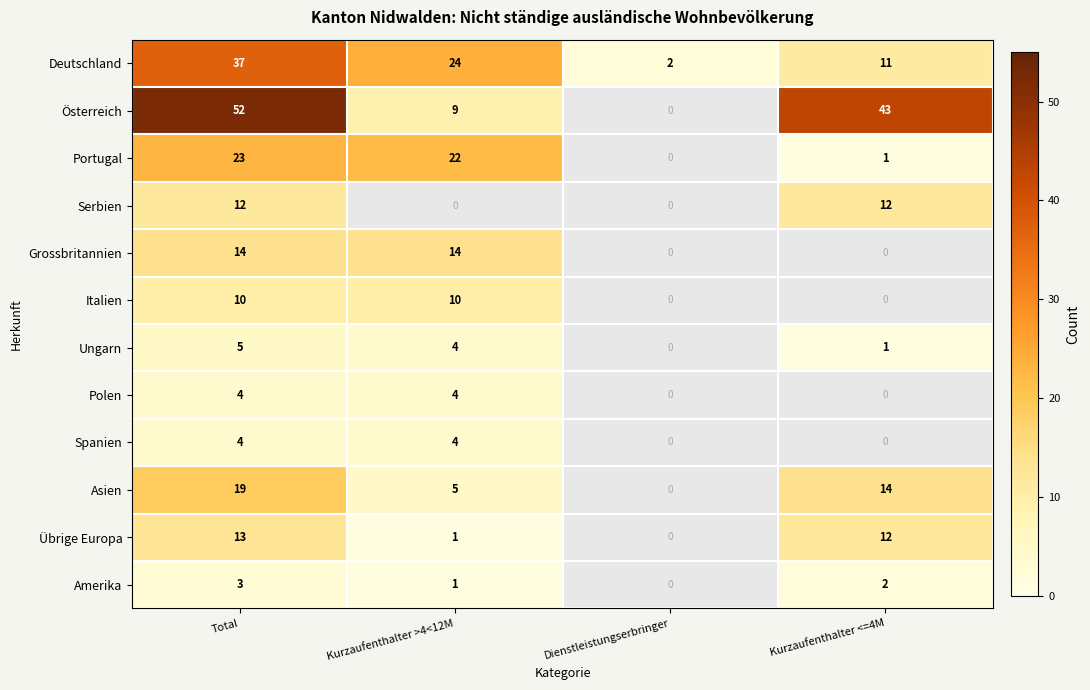

What is the smallest value displayed?

1.0